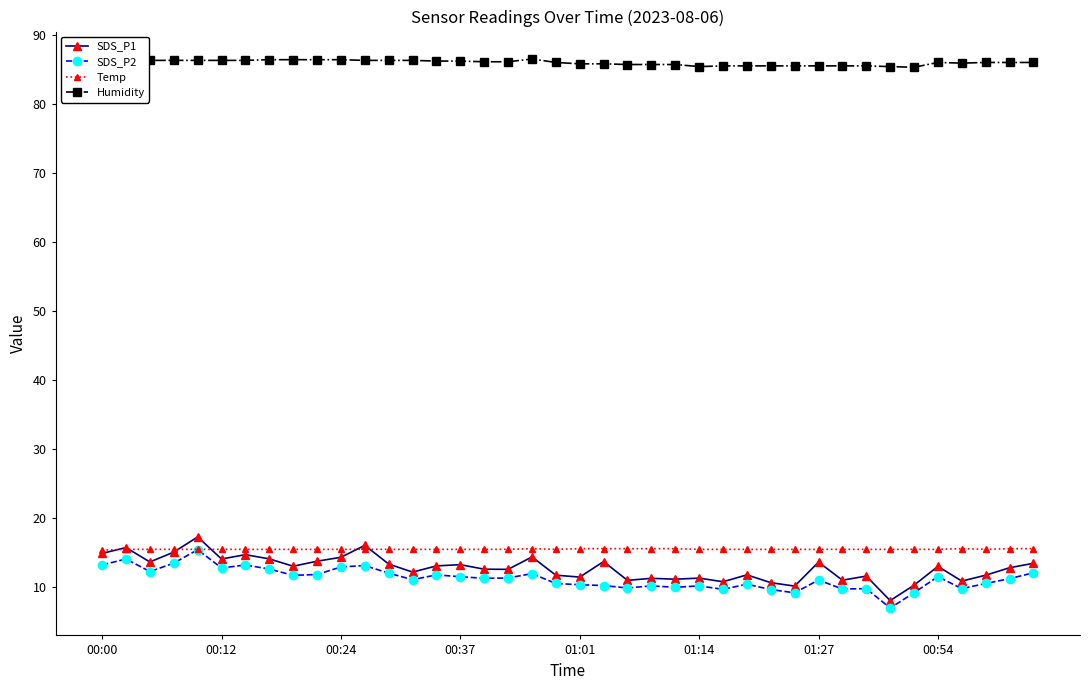

What is the highest value of the SDS_P1 series?

17.2